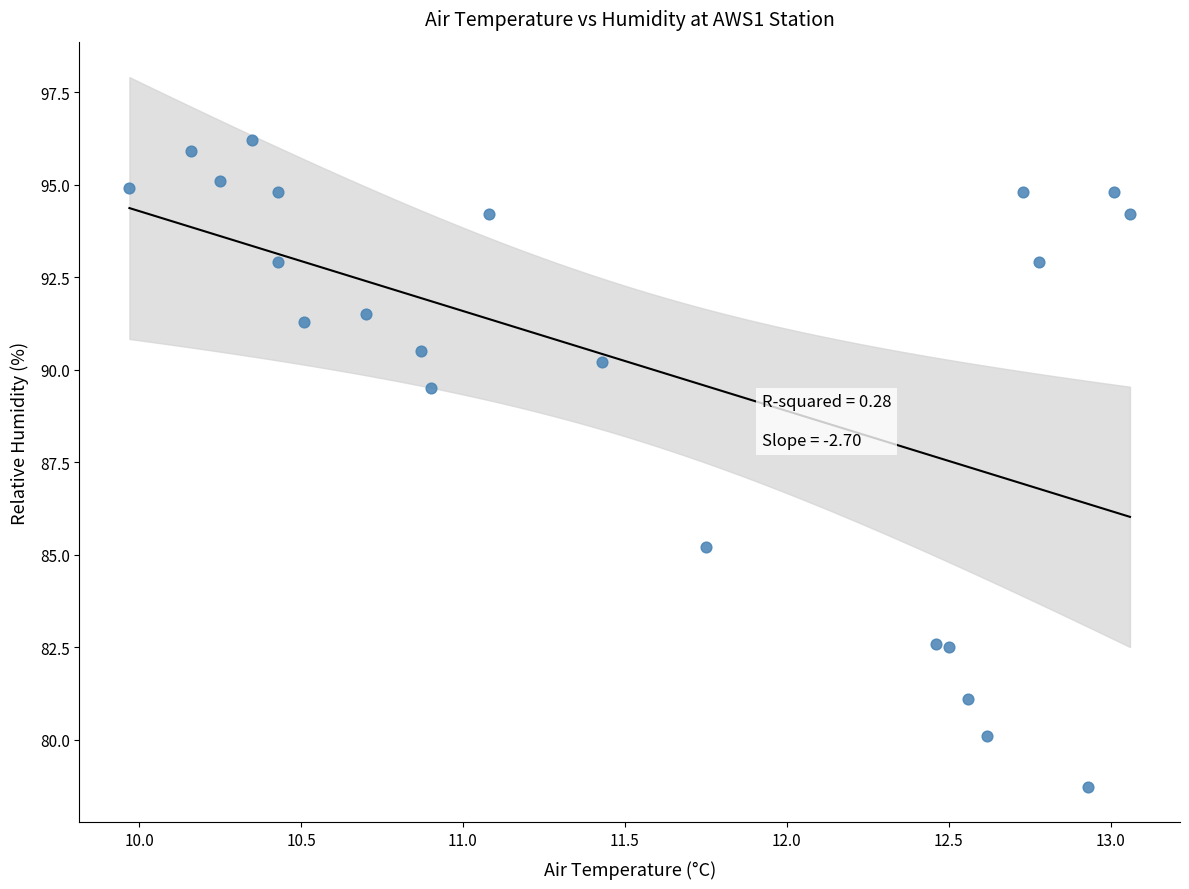

What Y value in the scatter plot is closest to 87?

85.2